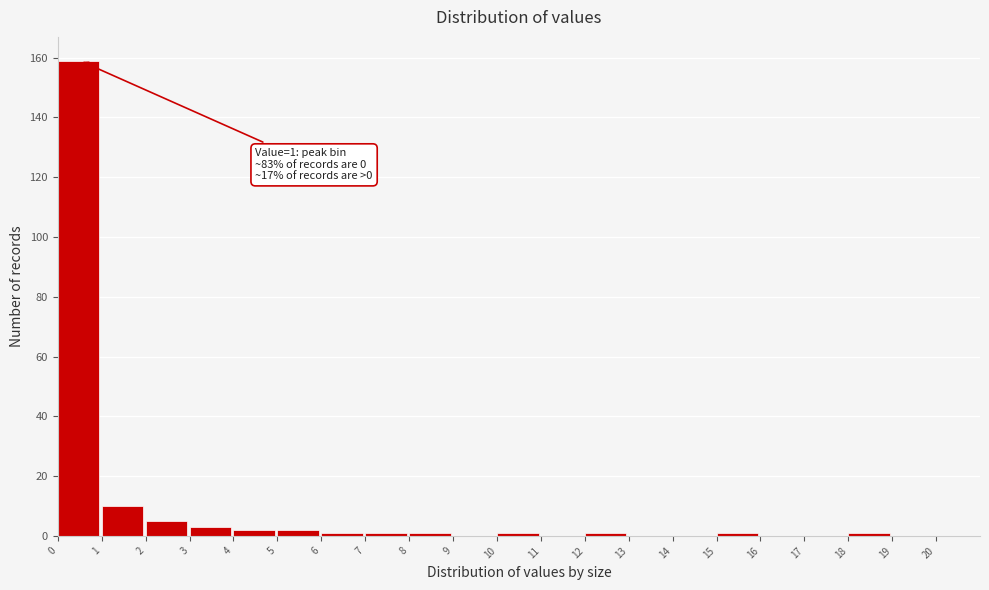

Over which range of the x-axis is the bar tallest?

0 to 1